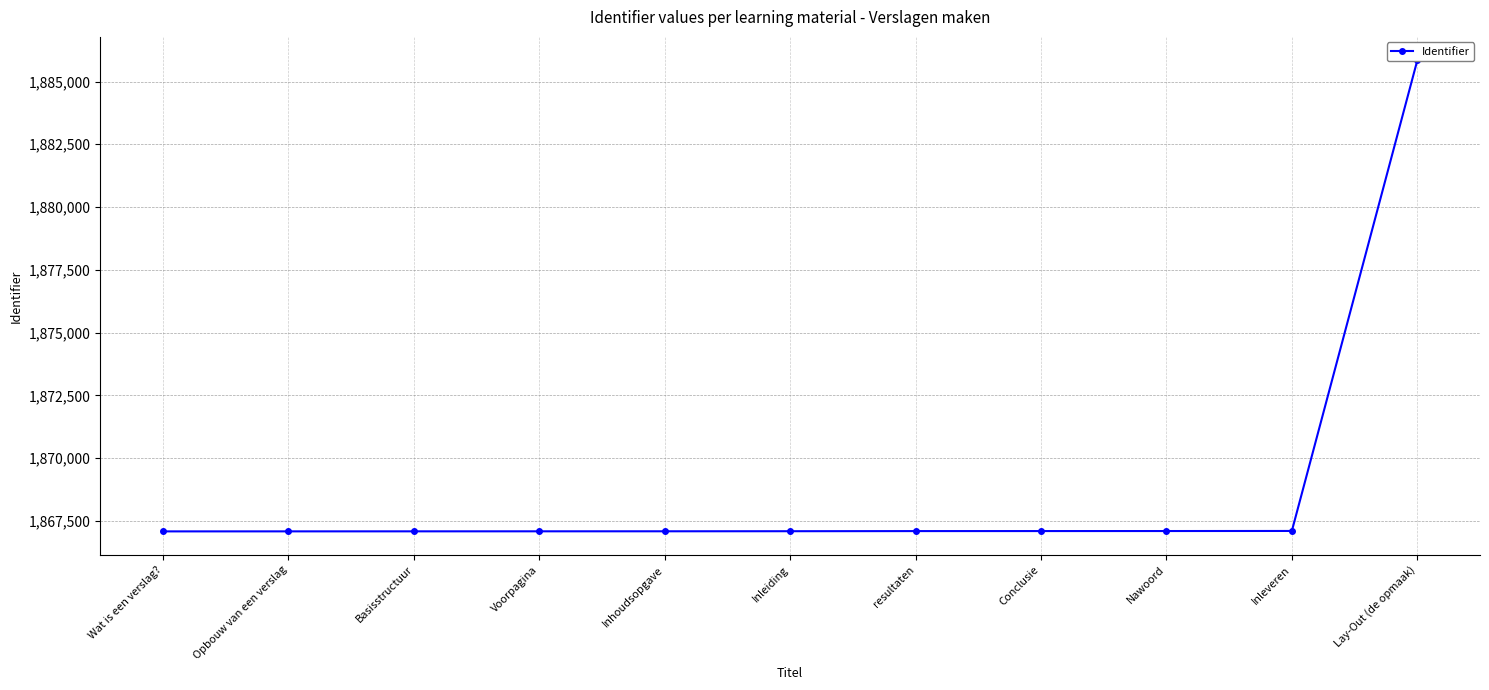

List the labels in order of value, smallest first.

Wat is een verslag?, Opbouw van een verslag, Basisstructuur, Voorpagina, Inhoudsopgave, Inleiding, resultaten, Conclusie, Nawoord, Inleveren, Lay-Out (de opmaak)